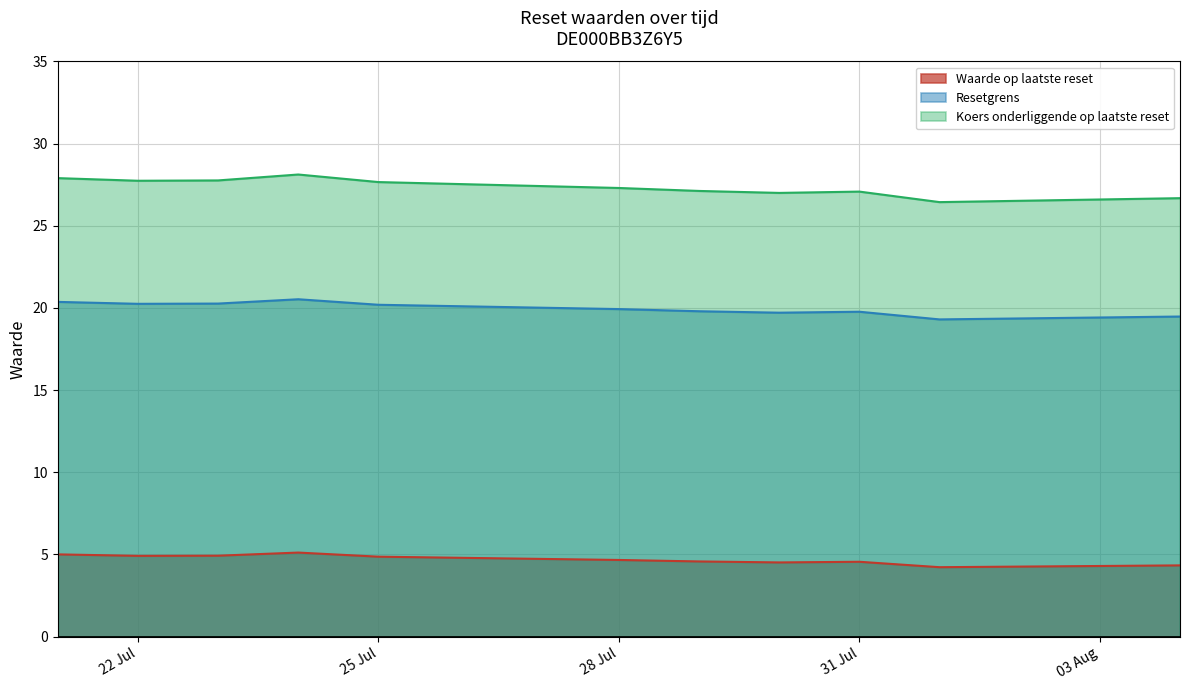

How many distinct data groups are displayed?

3